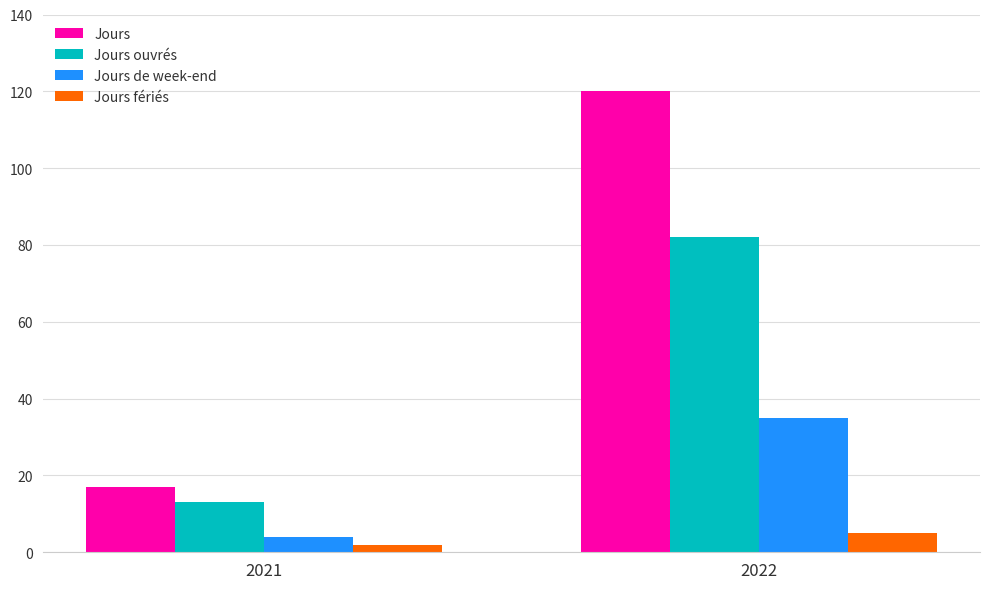

Which series has the largest total across all categories?

Jours